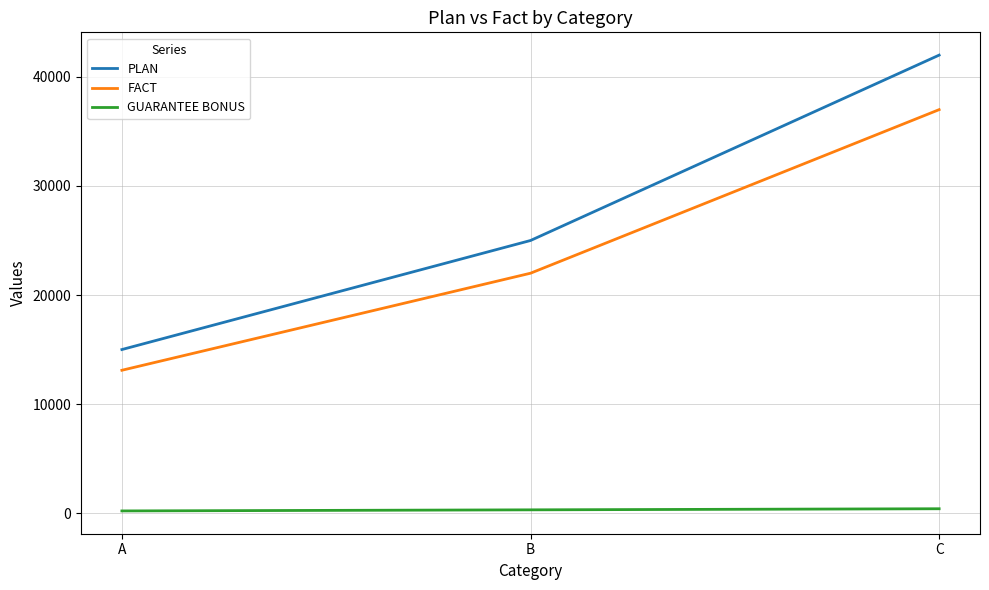

Between A and C, which series saw the biggest shift?

PLAN